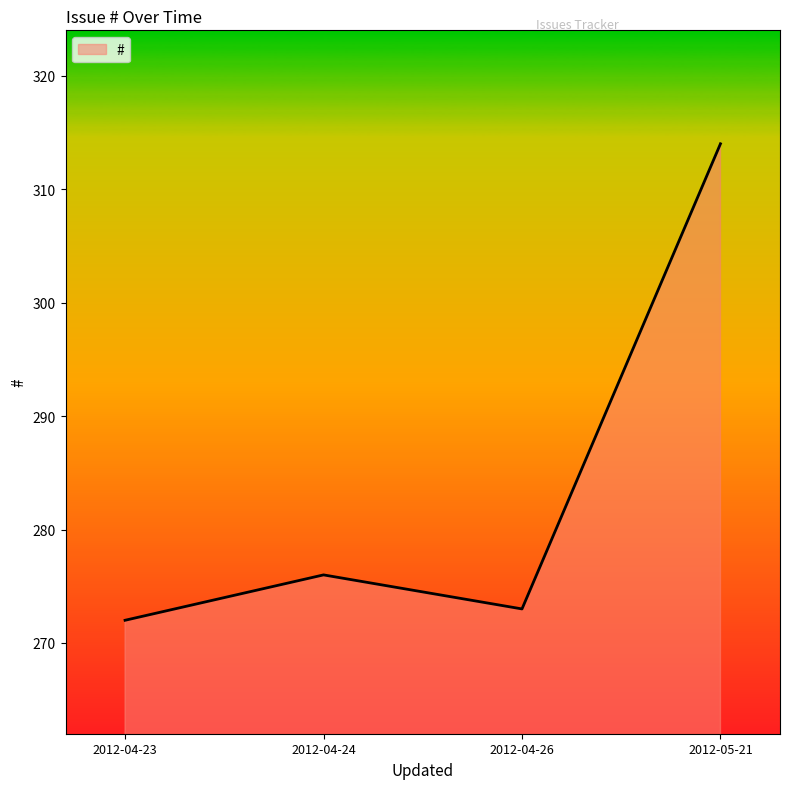

What is the ratio of the value at 2012-04-24 to the value at 2012-05-21?

0.9